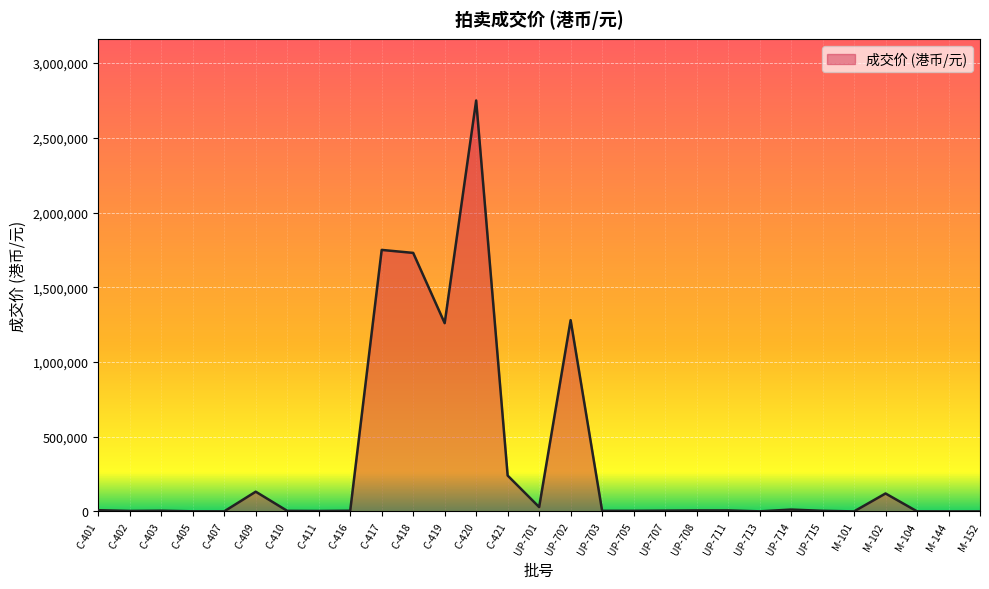

Where is the data nearest to the value 1375005?

UP-702